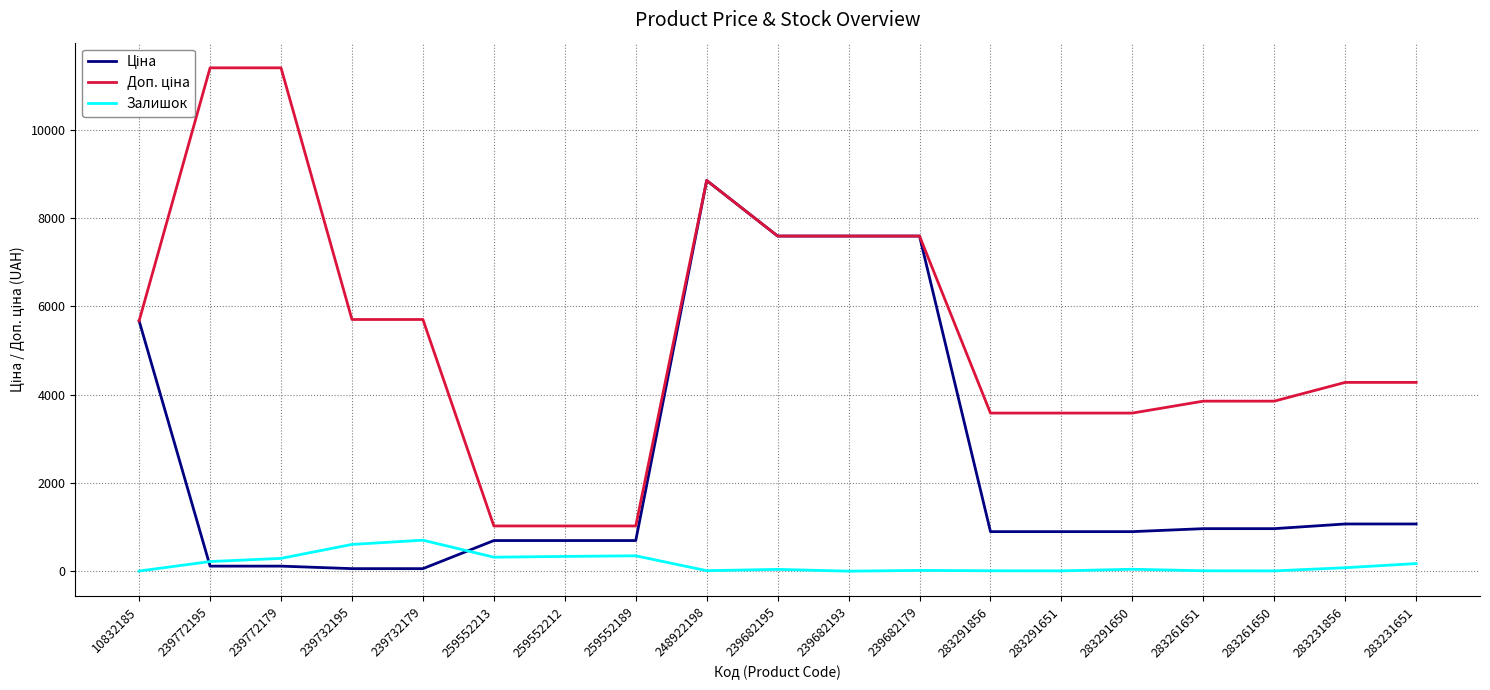

The value of Залишок at 239732179 is 1197.0. True or false?

False